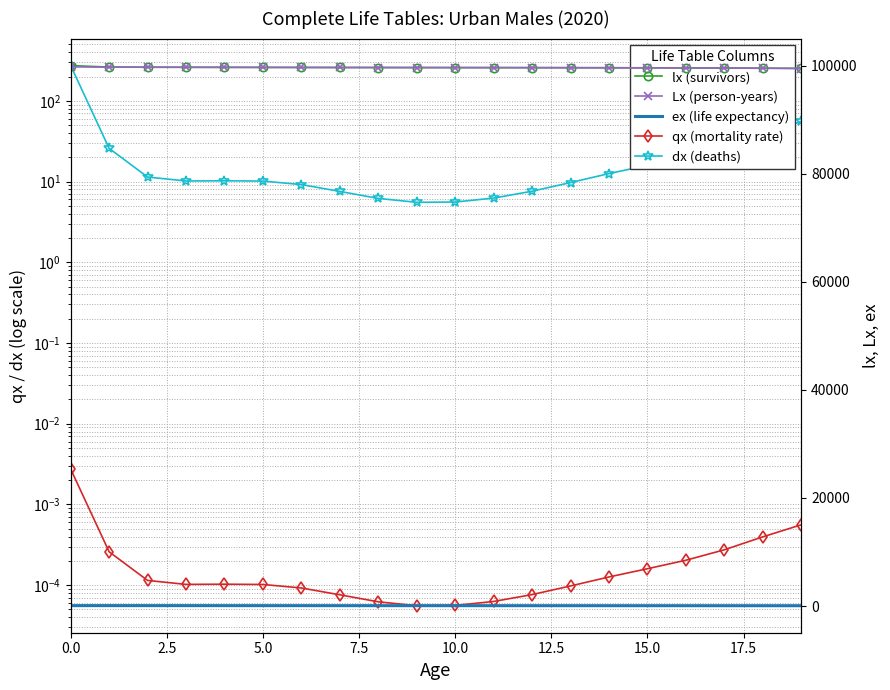

In qx (mortality rate), how many points are higher than both neighbors (excluding endpoints)?

1